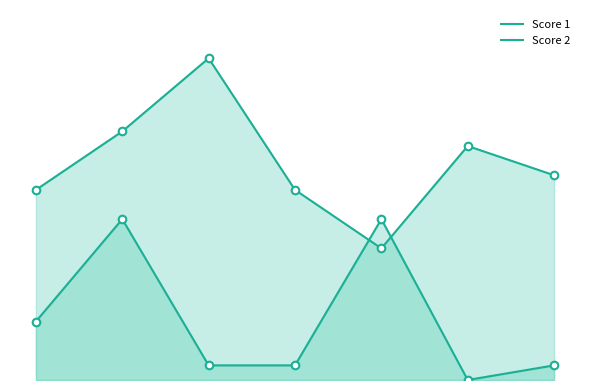

Which series has the widest spread of Y values?

Score 1